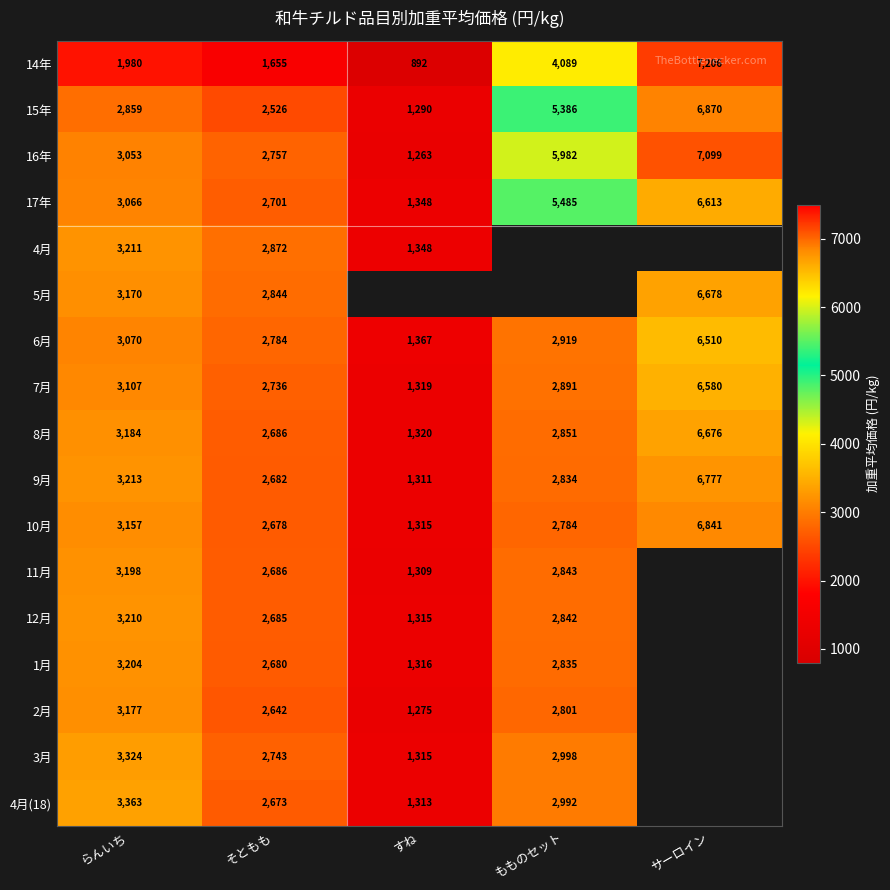

How many values in the 9月 series are below 2834?

2